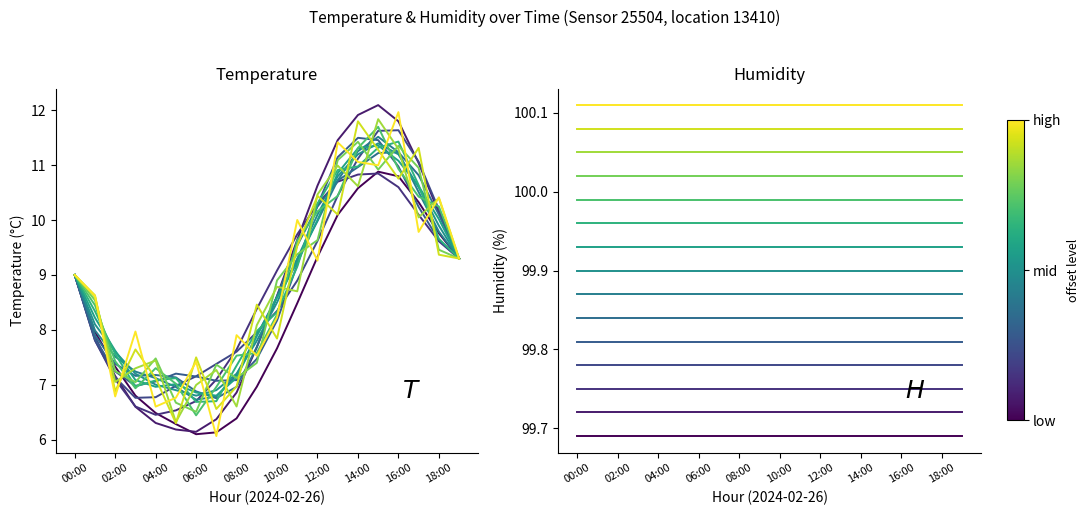

Which category has the highest value across all series?

15:00